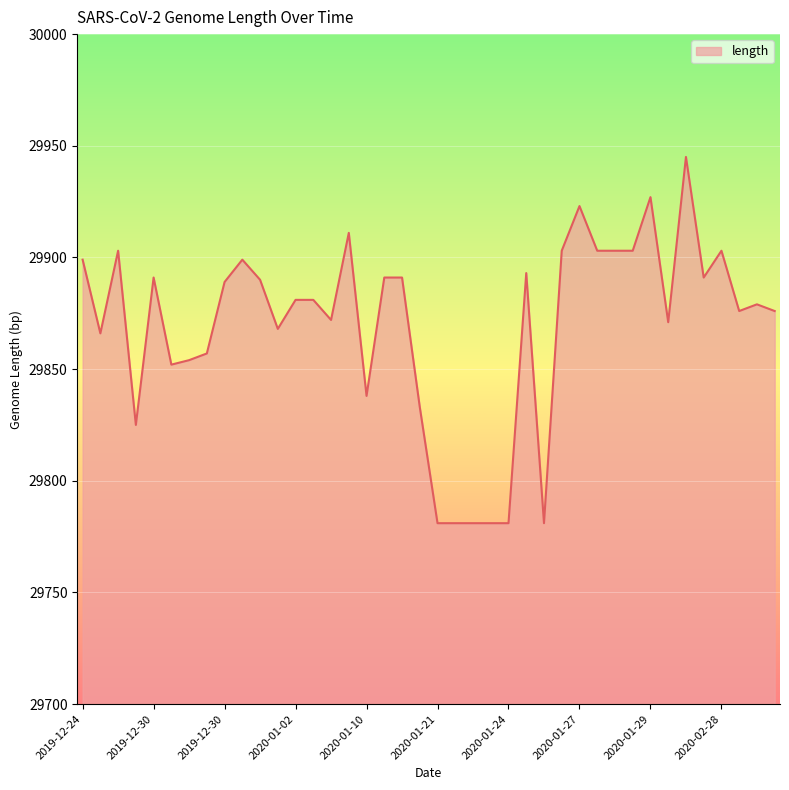

What is the minimum value shown in the chart?

29781